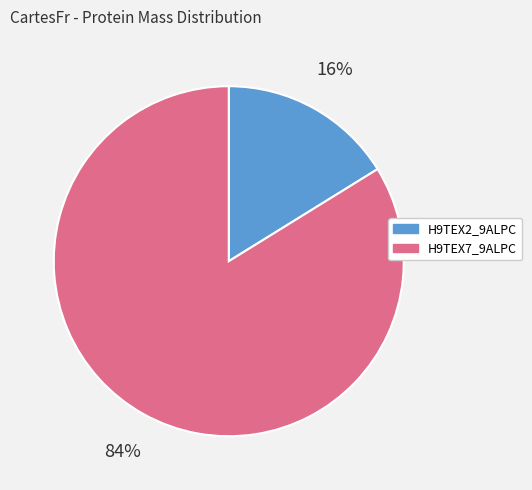

Between H9TEX2_9ALPC and H9TEX7_9ALPC, which is larger?

H9TEX7_9ALPC